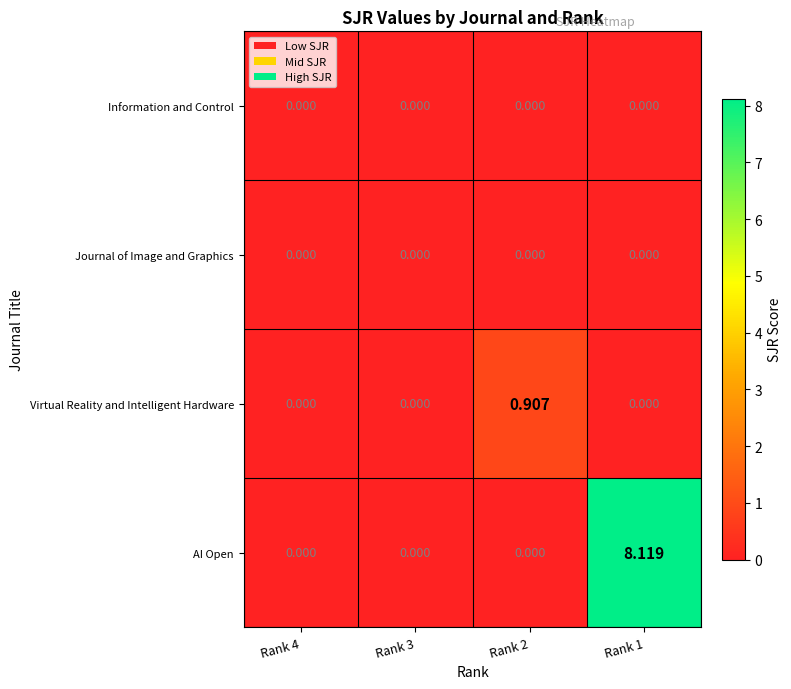

Which series has the largest total across all categories?

AI Open